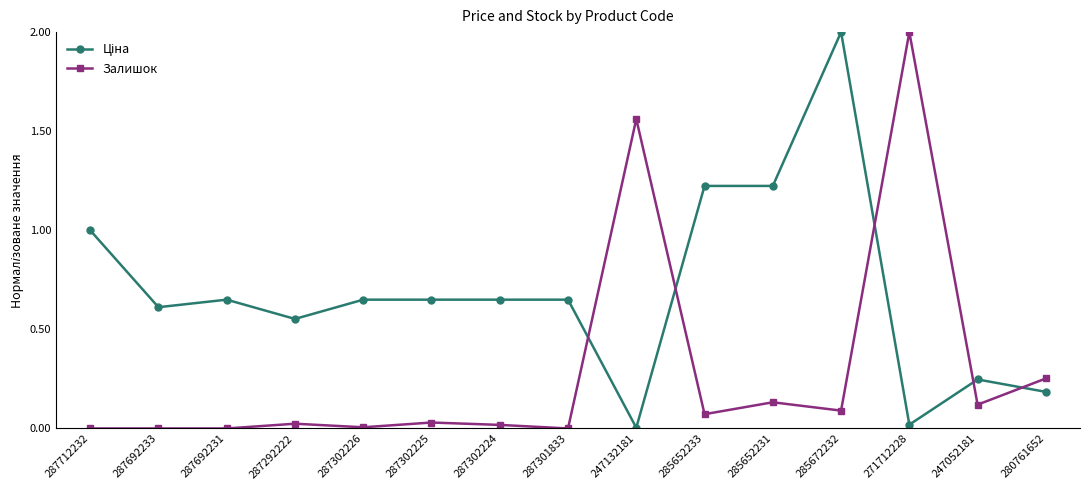

What is the label of the 5th point from the right?

285652231